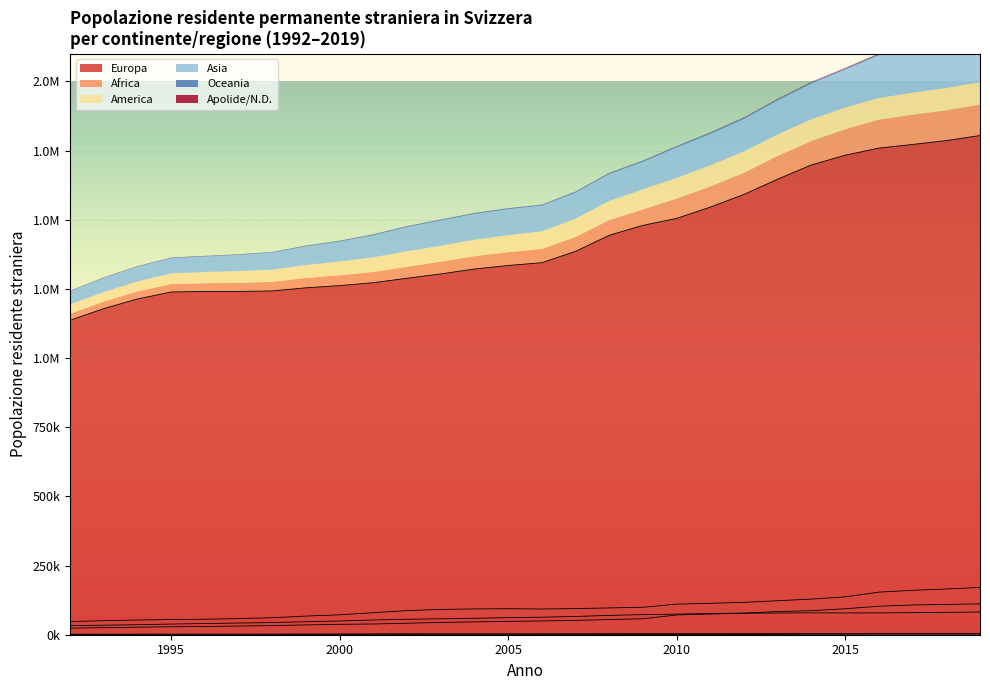

Which has a higher value, 2018 or 2012?

2018